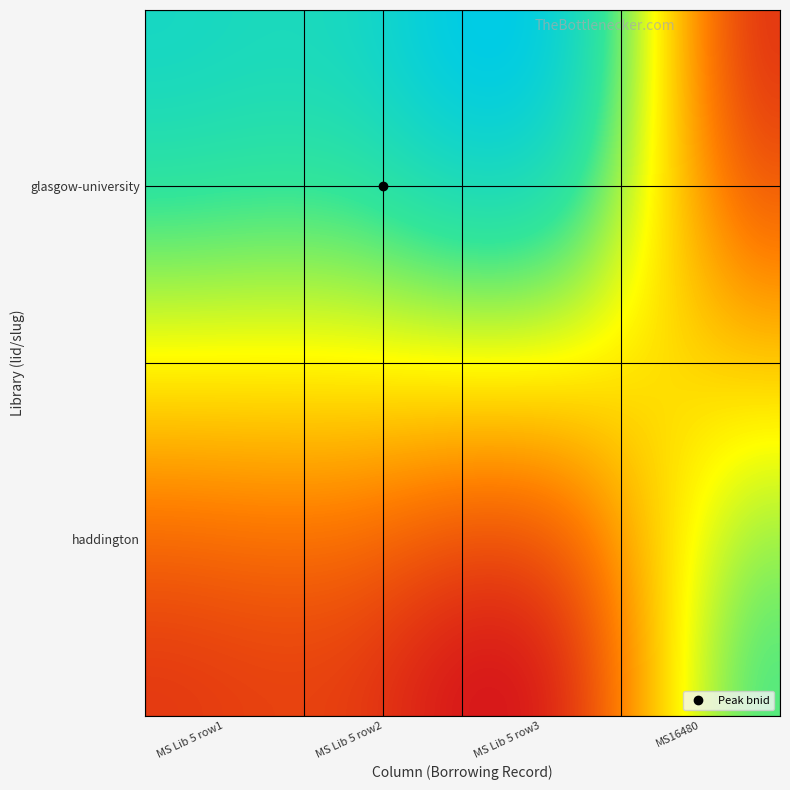

Reading right to left, what are all the values shown in this chart?

glasgow-university: 39567	51408	51409	51042
haddington: 0	0	0	0